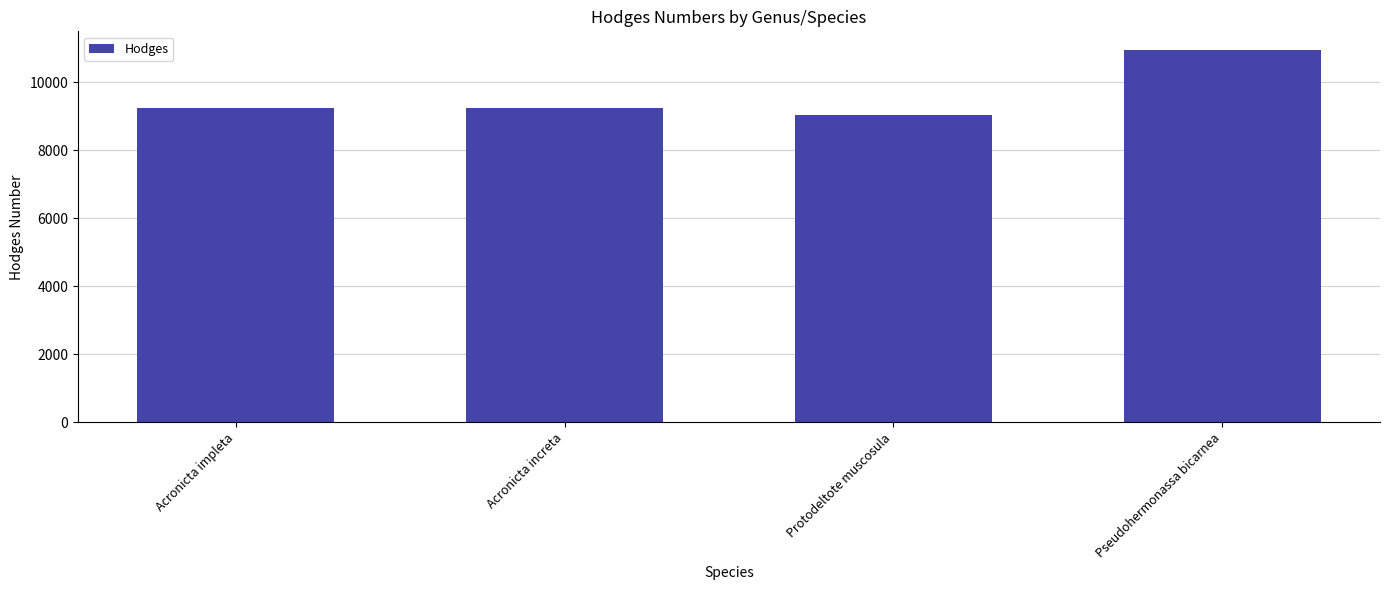

Is it true that the value at Protodeltote muscosula is 9047?

True